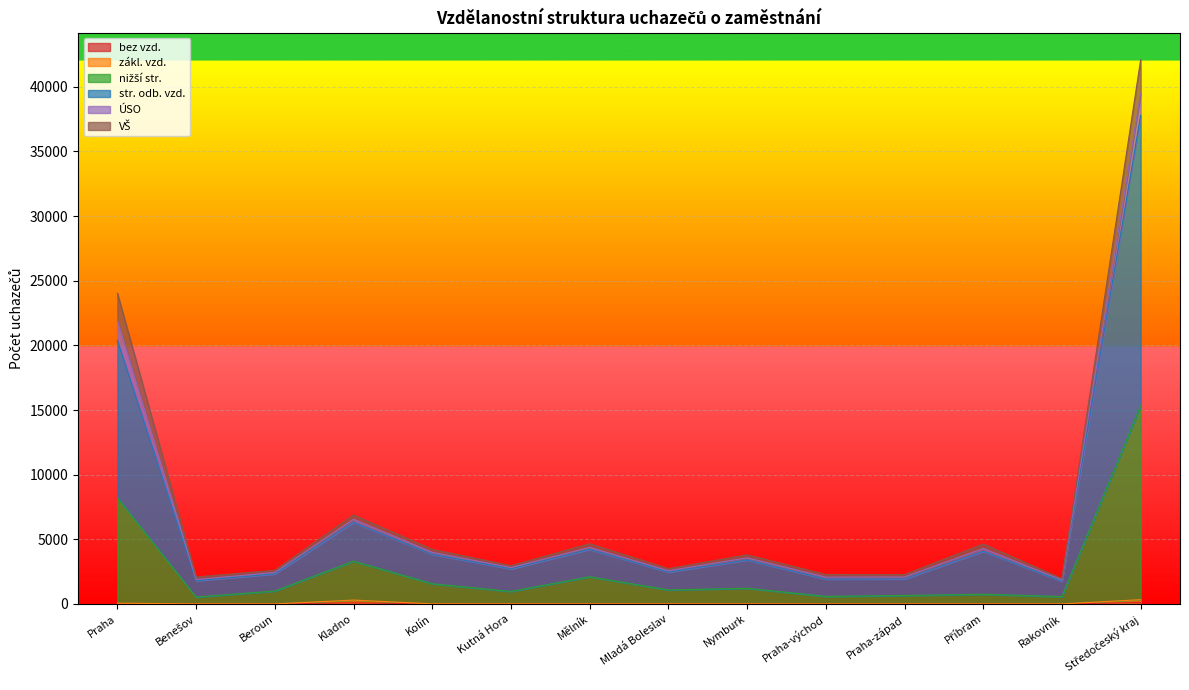

What is the highest value of the zákl. vzd. series?

332